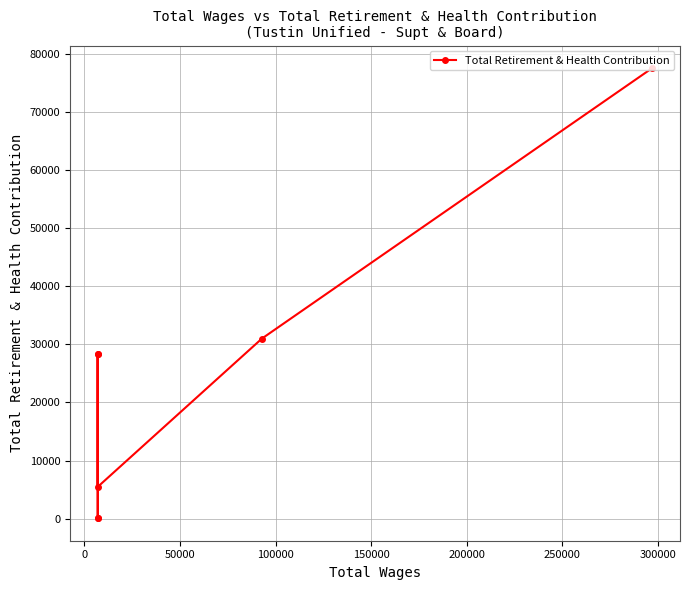

How many data points does each series have?

7